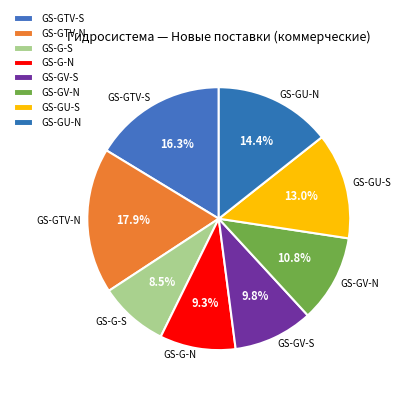

What is the change in value from GS-G-S to GS-GU-S?

+70000